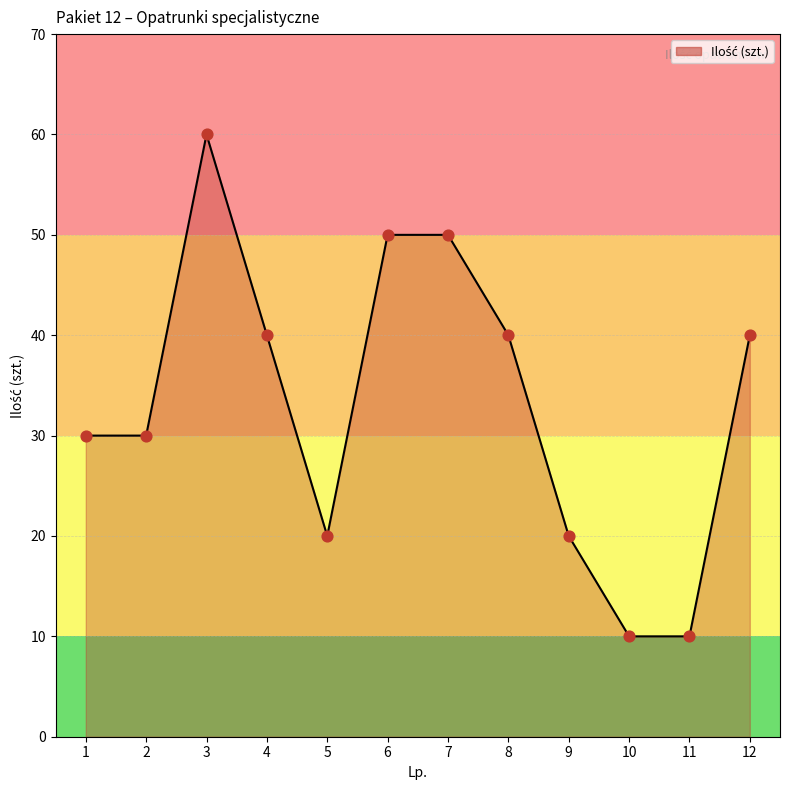

Which has a higher value, 10 or 4?

4